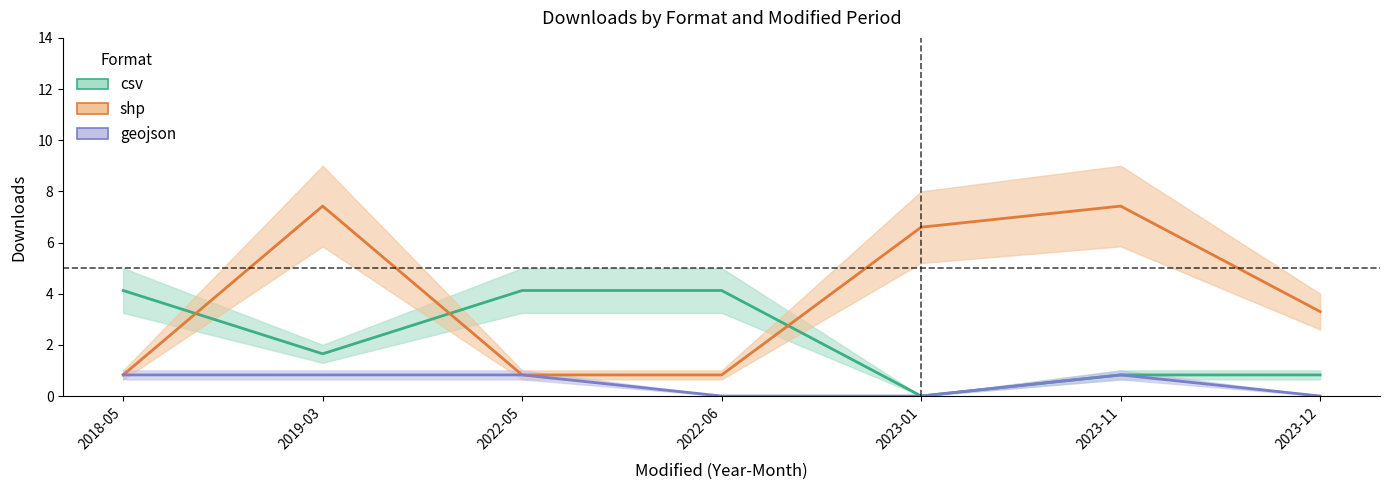

The value of shp at 2023-01 is 11.8. True or false?

False